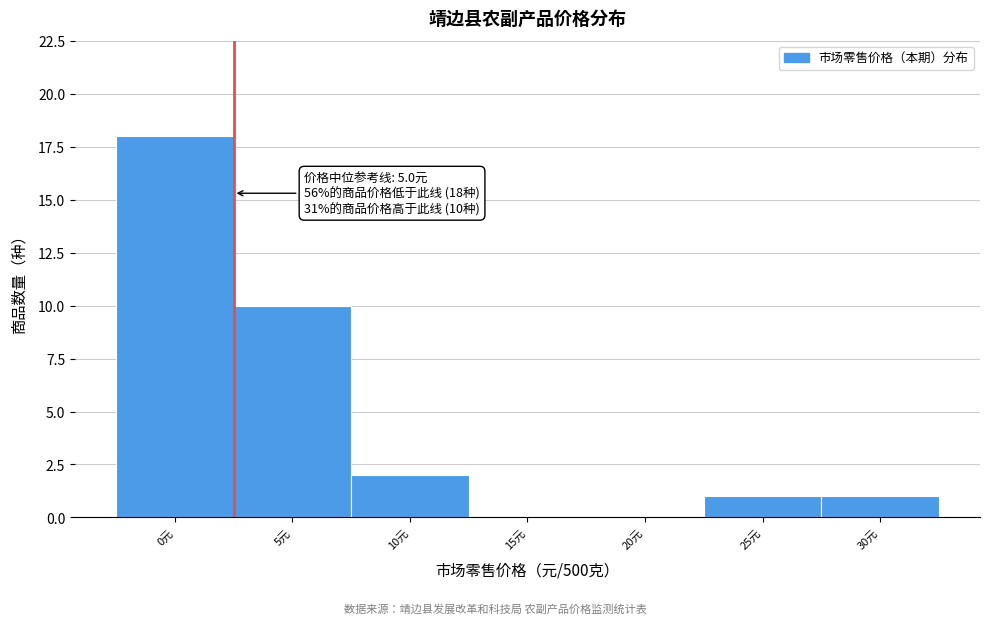

Reading left to right, what are all the values shown in this chart?

0元=18	5元=10	10元=2	15元=0	20元=0	25元=1	30元=1